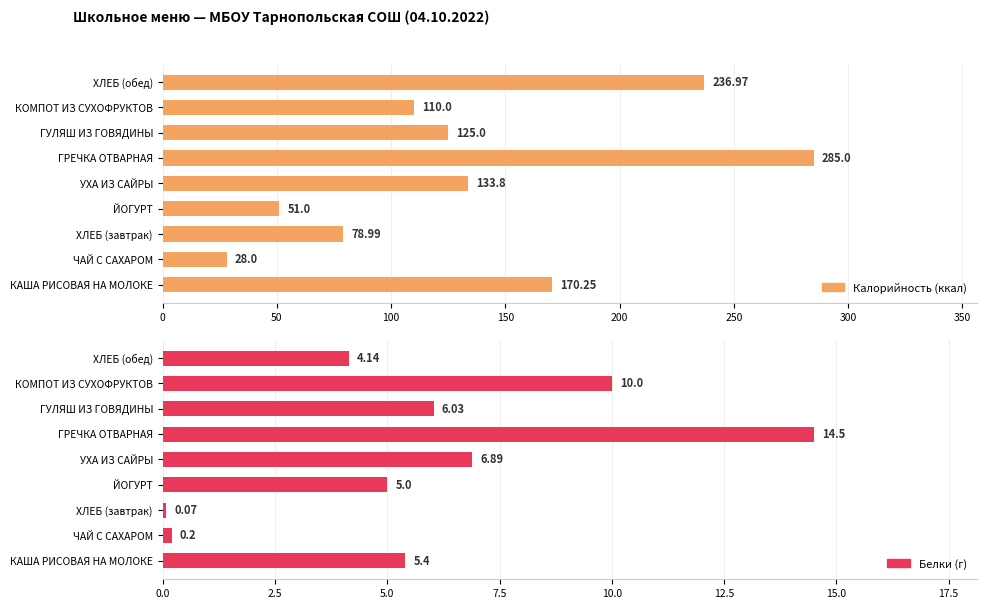

Reading right to left, extract all data points from this chart.

Калорийность (ккал): 237.0	110.0	125.0	285.0	133.8	51.0	79.0	28.0	170.2
Белки (г): 4.1	10.0	6.0	14.5	6.9	5.0	0.1	0.2	5.4